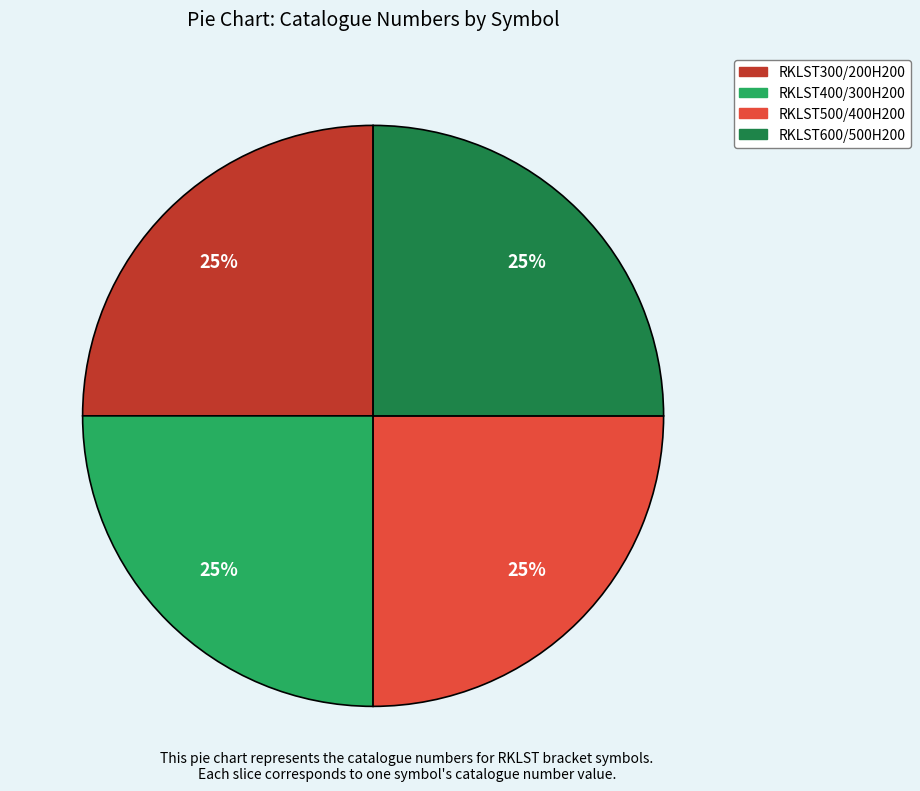

Approximately how many times larger is the value at RKLST400/300H200 compared to RKLST500/400H200?

1.0